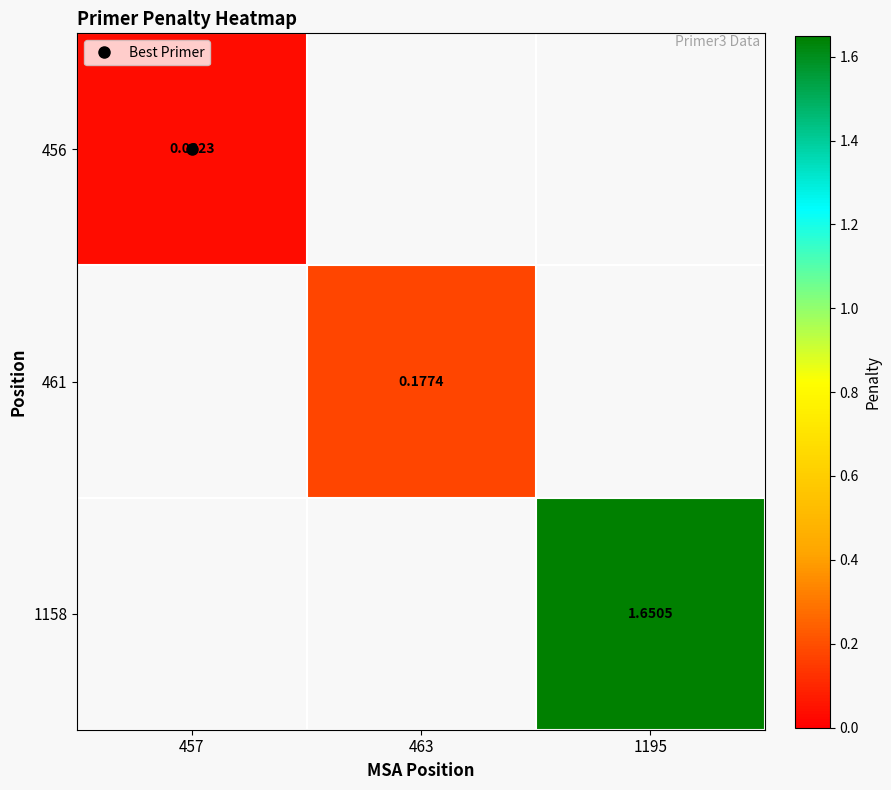

Is the value of 1158 at 463 greater than the value of 456 at 457?

No